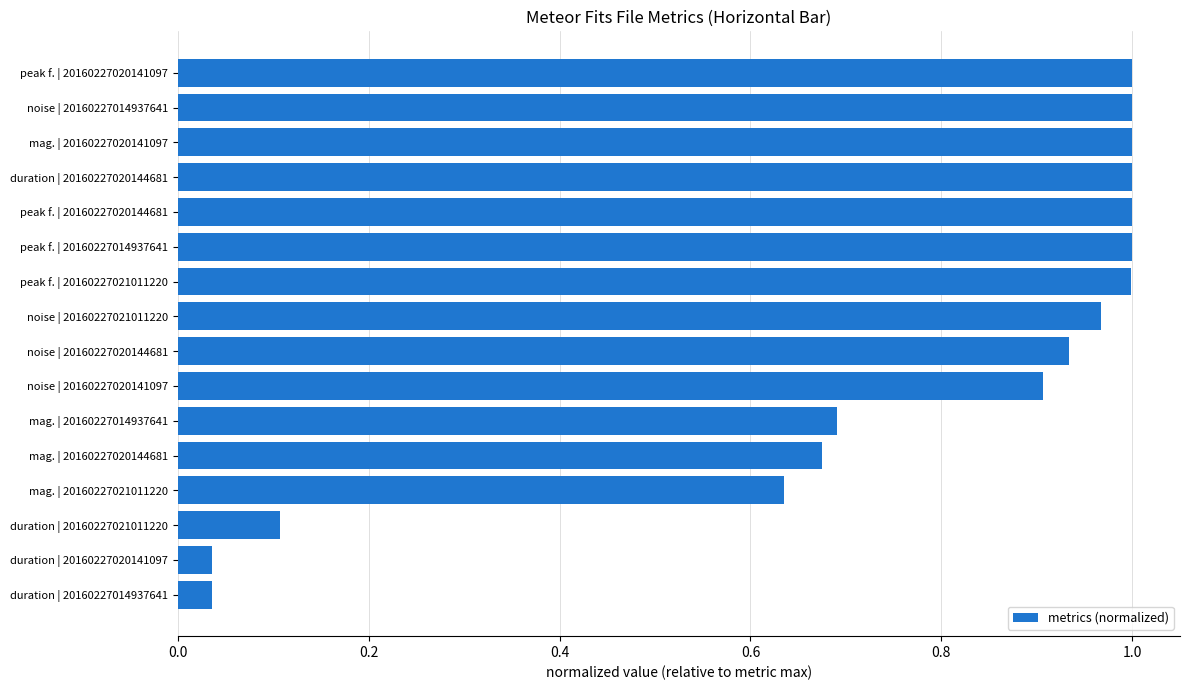

What is the sum of all values?

12.0